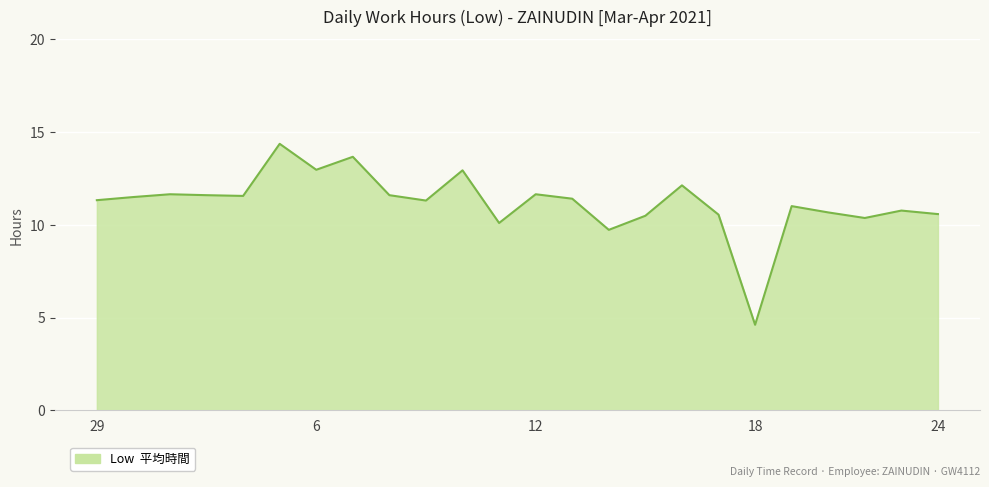

What is the smallest value displayed?

4.6